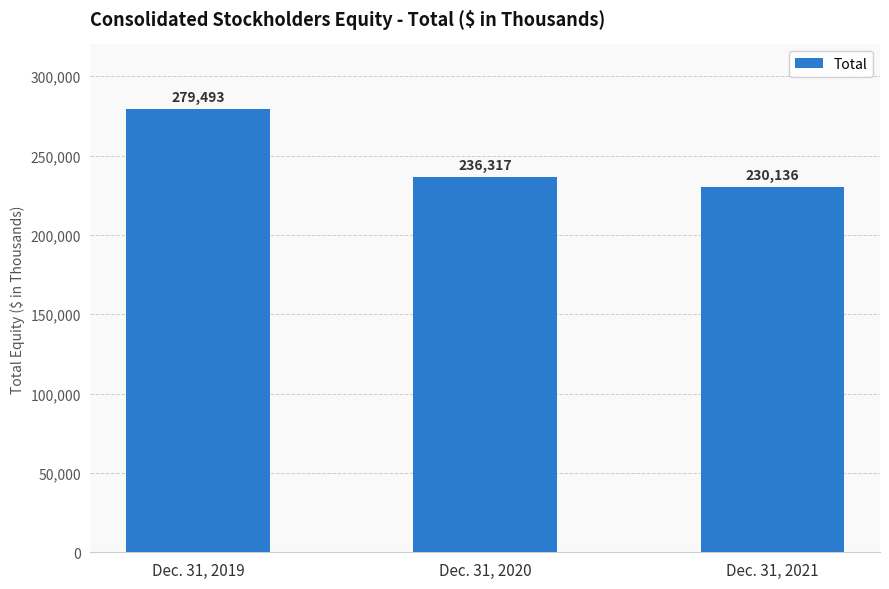

At which category does the chart reach its minimum across all series?

Dec. 31, 2021